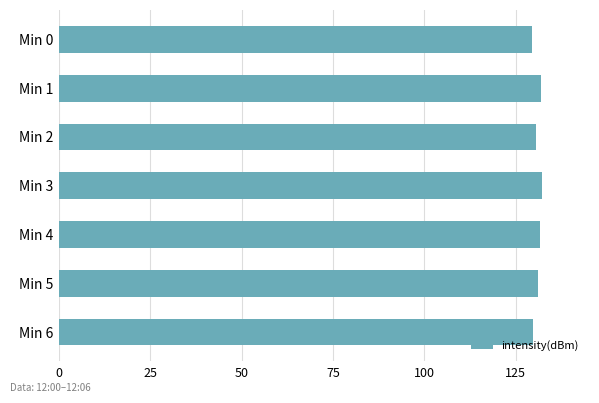

Is it true that the value at Min 0 is 129.3?

True